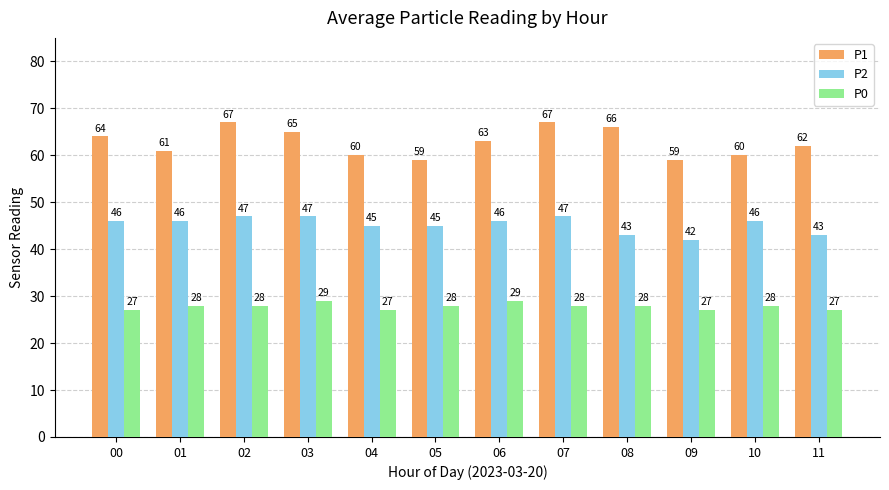

What are all the series names shown in the legend?

P1, P2, P0